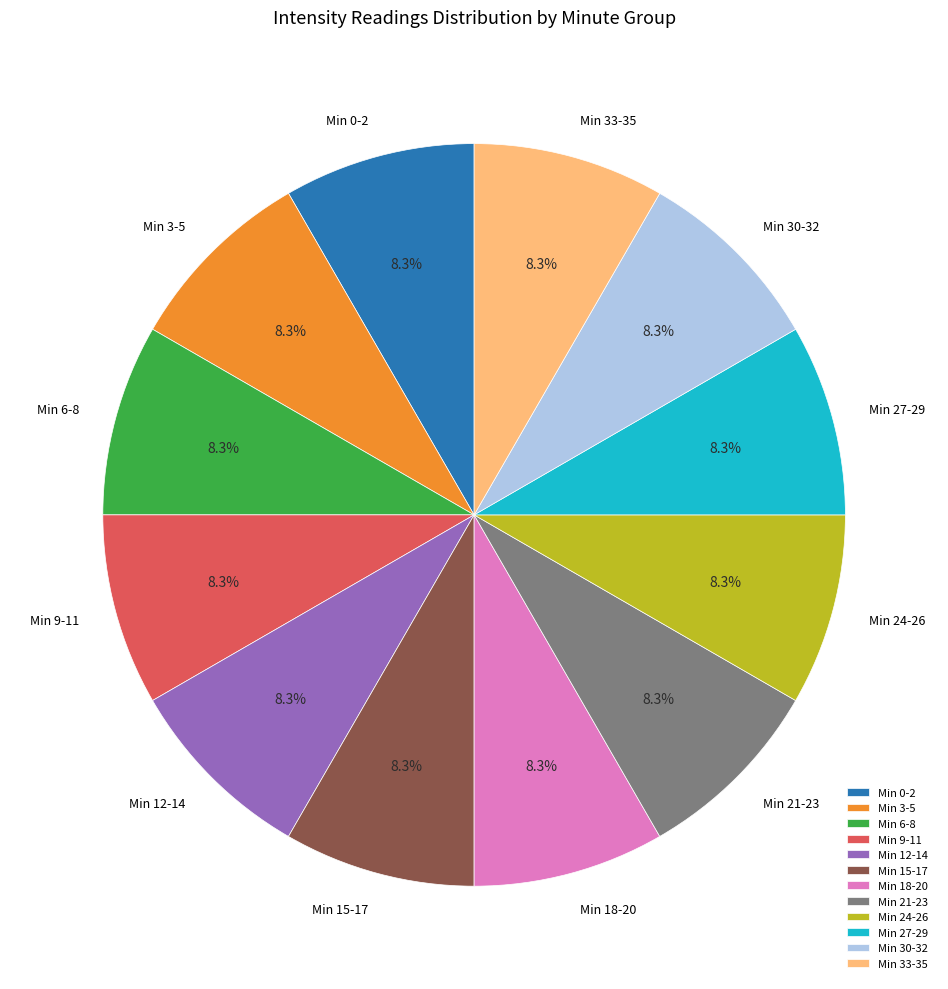

Does Min 0-2 represent more than half of the total?

No